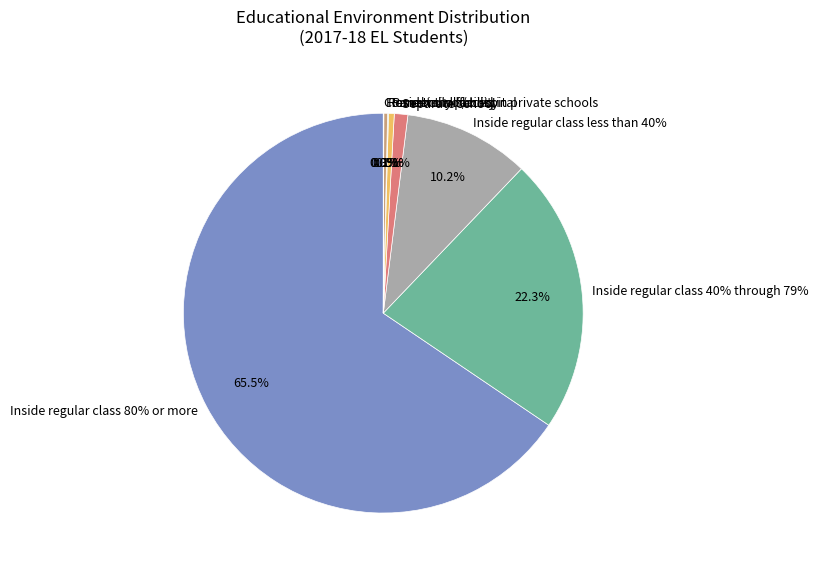

Is it true that Parentally placed in private schools is 9% of the pie?

False